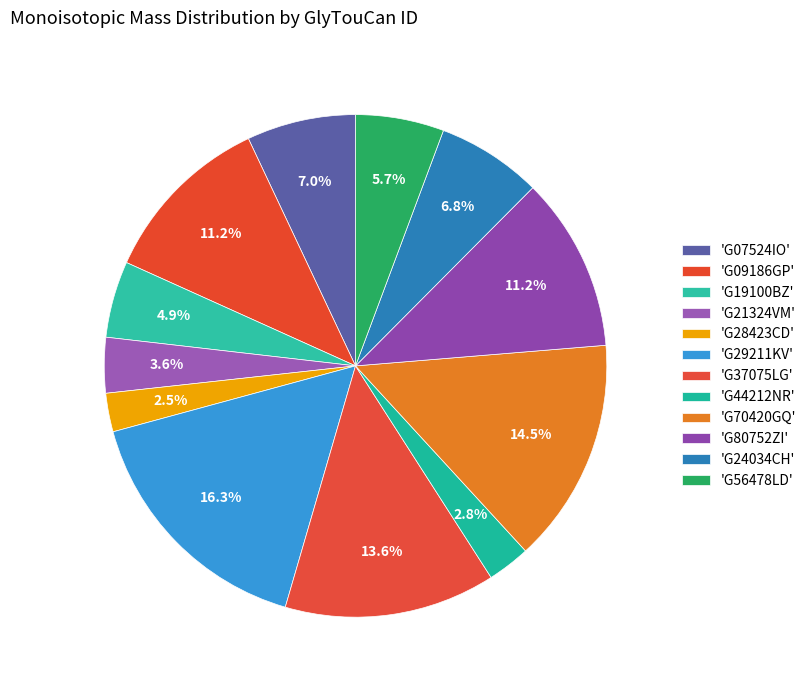

How many segments does this pie chart have?

12